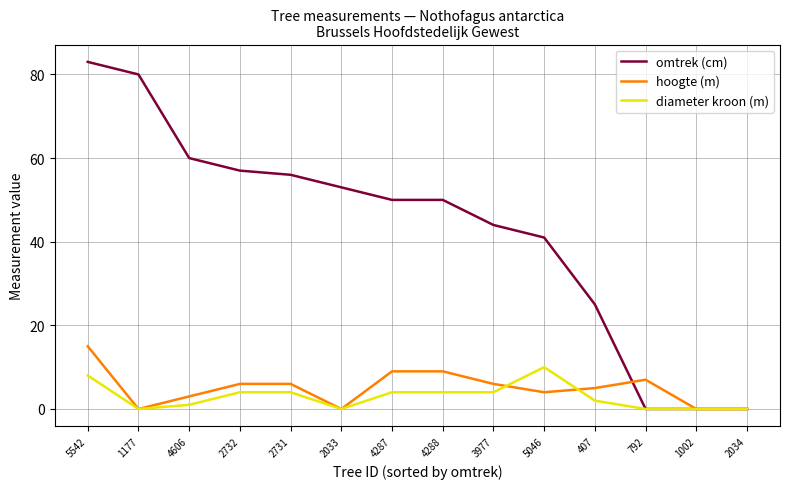

Count the diameter kroon (m) values in the range 0 to 4.

12